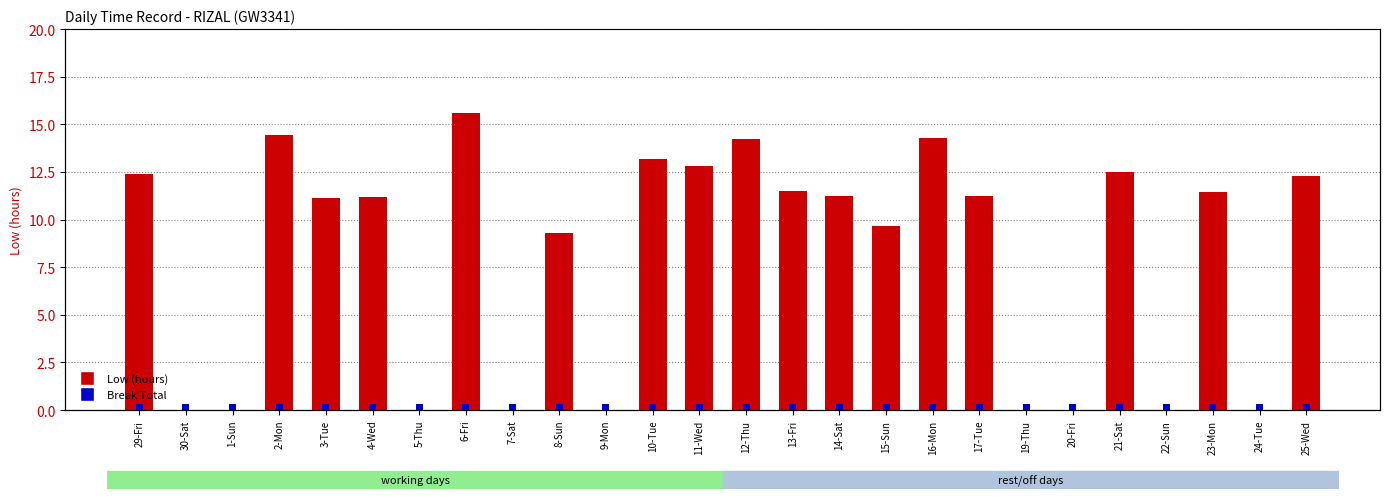

At 16-Mon, list the series in order from smallest to largest.

Break Total, Low (hours)